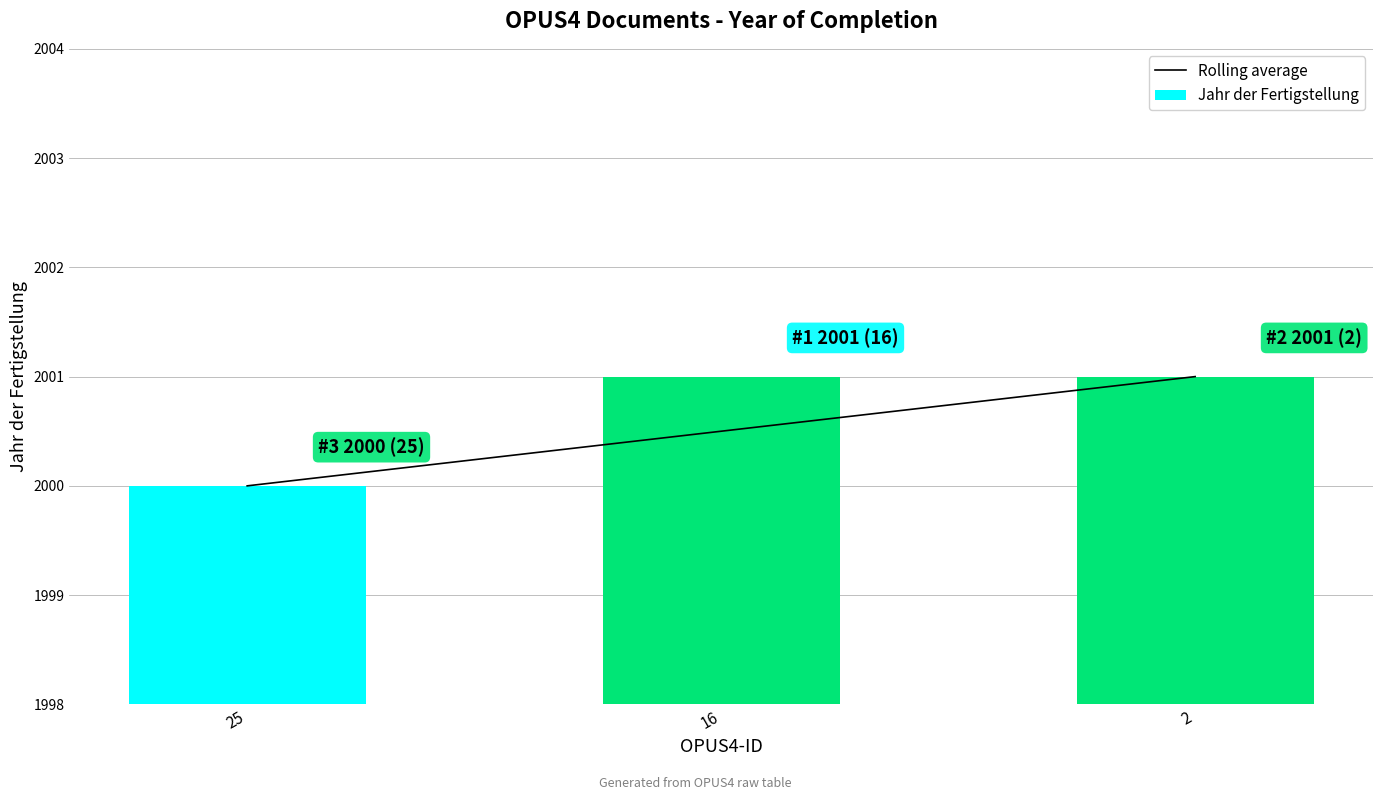

What is the difference between the maximum and minimum values in the Jahr der Fertigstellung series?

1